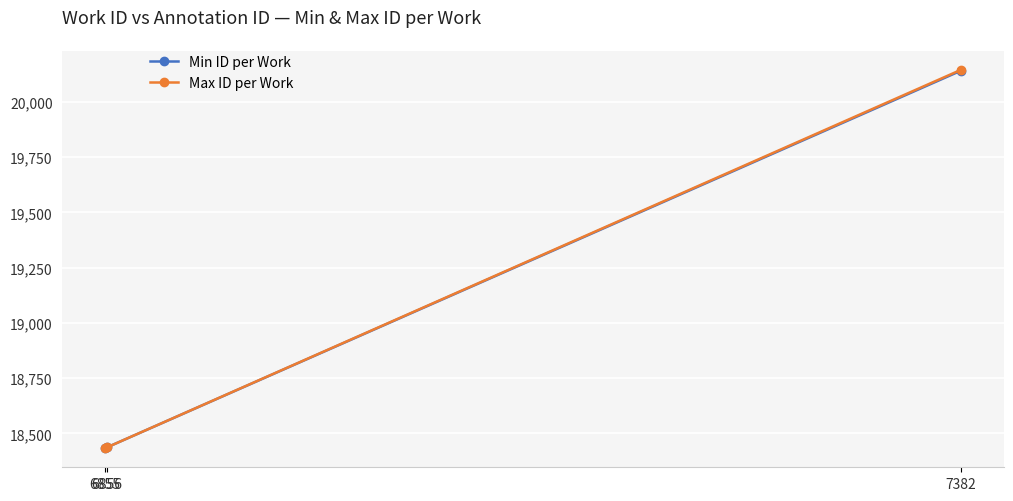

Which series has the widest spread of values?

Max ID per Work